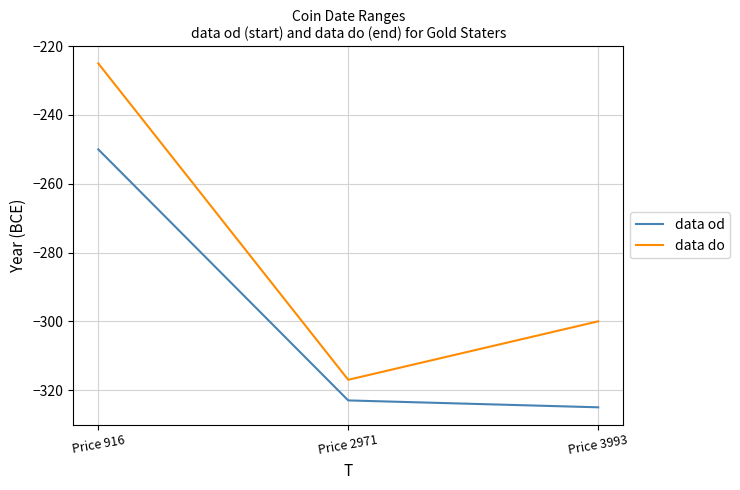

At which label does data do first exceed -300?

Price 916